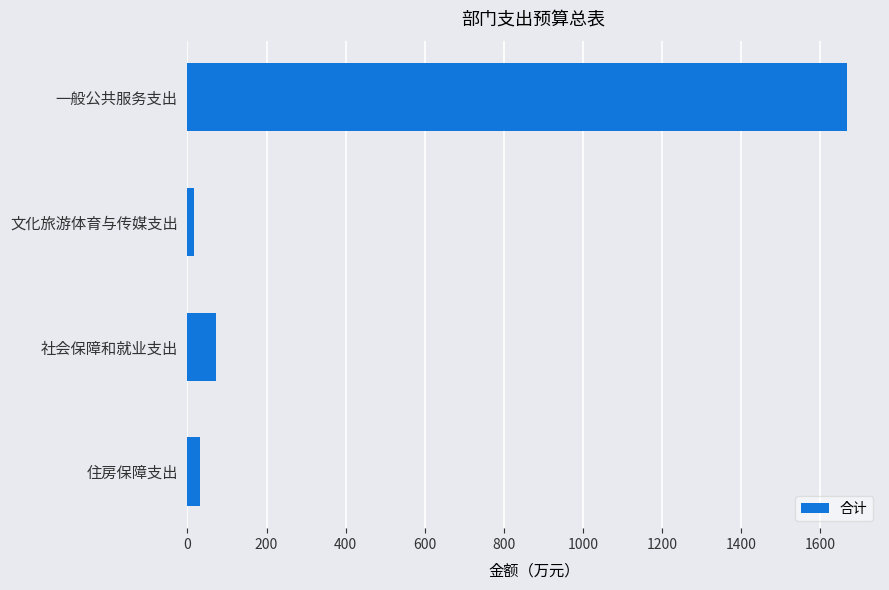

Does the chart contain any negative values?

No